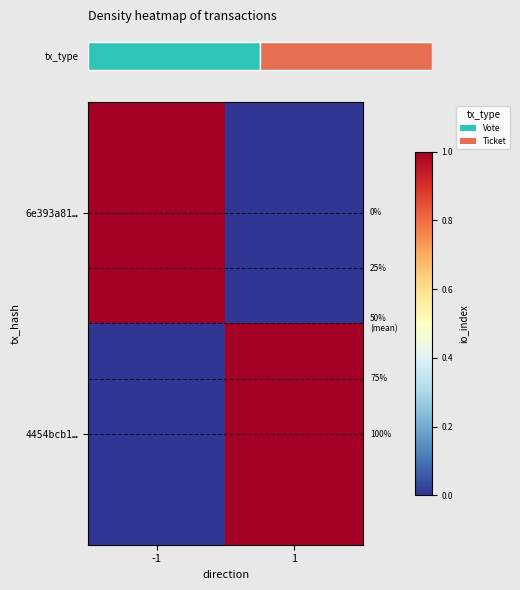

List the labels in order of 4454bcb1… value, largest first.

1, -1